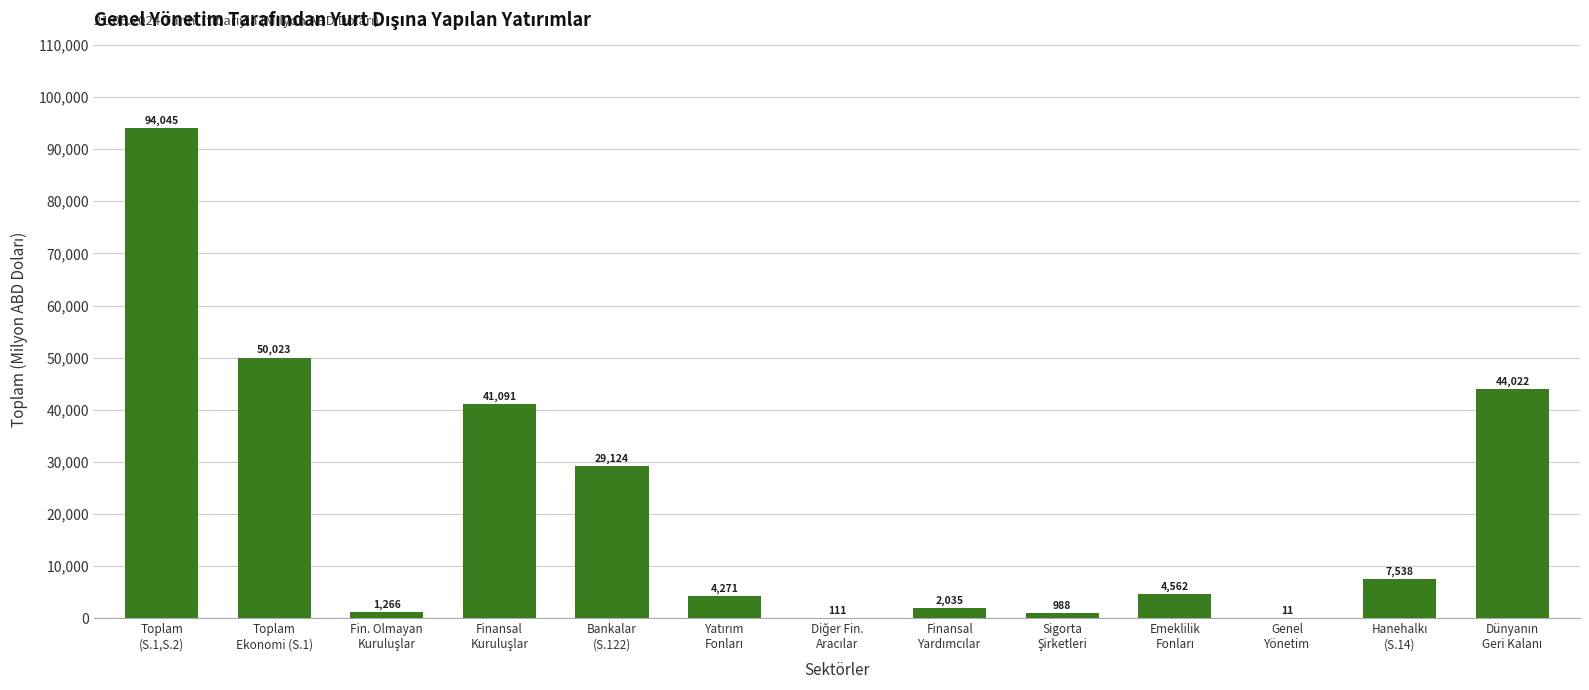

Are the bars horizontal?

No